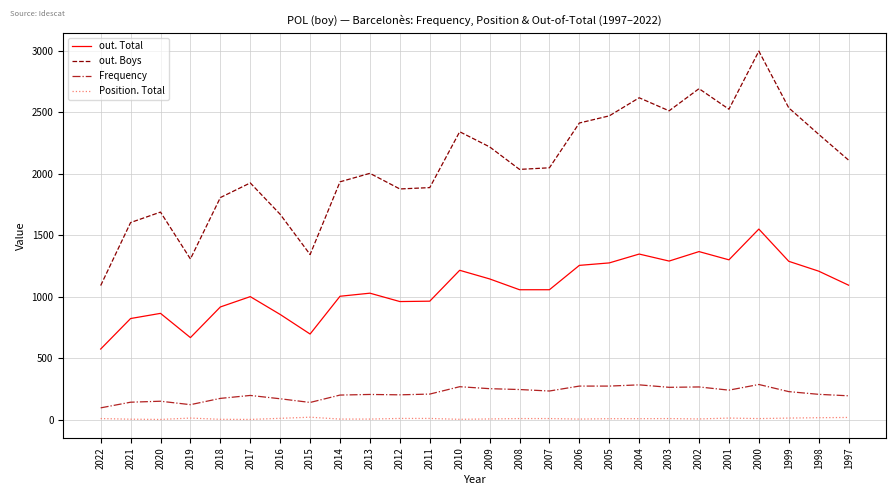

At which category is the sum across all series the highest?

2000